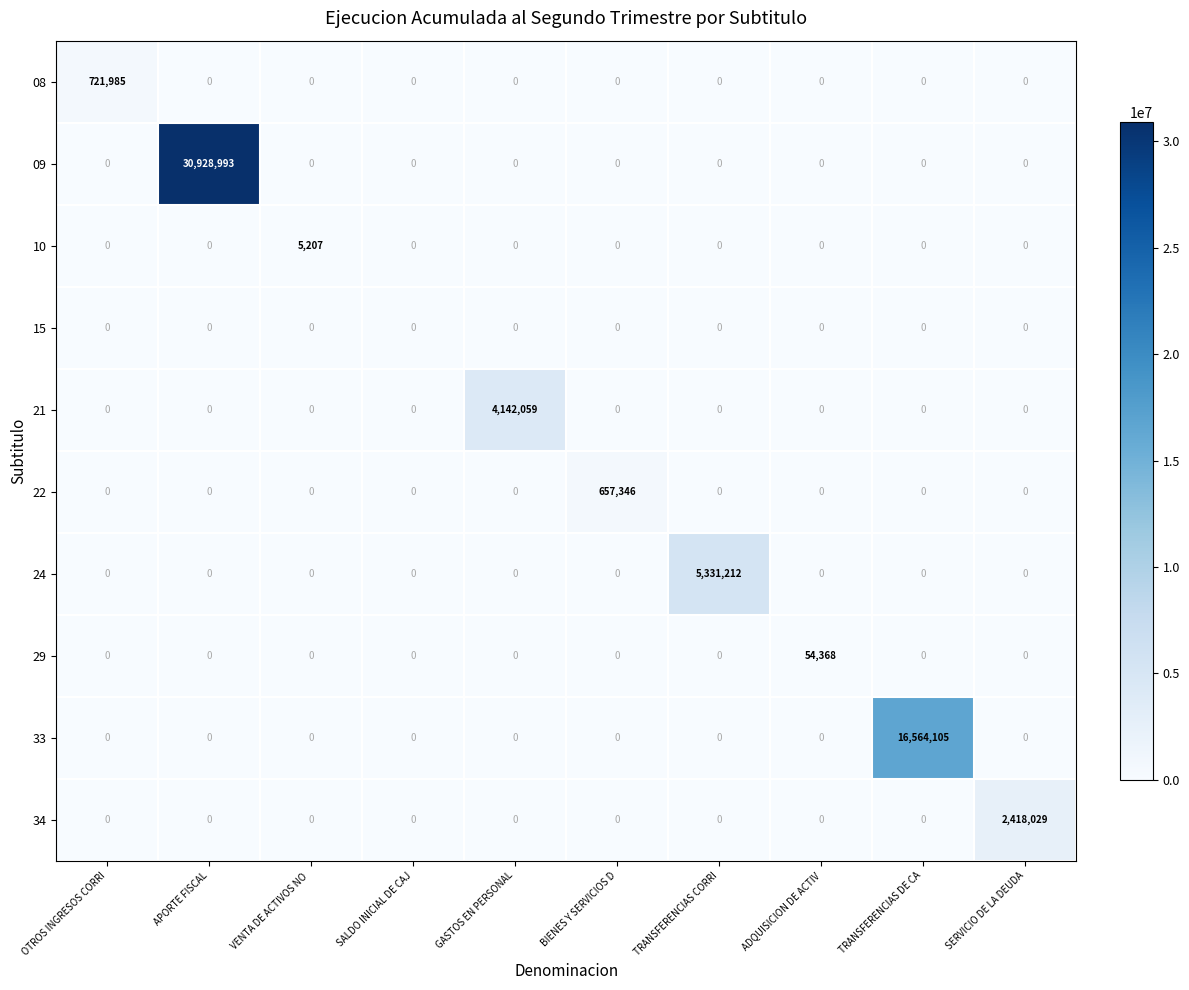

What is the difference between the maximum and minimum values in the 09 series?

30928993